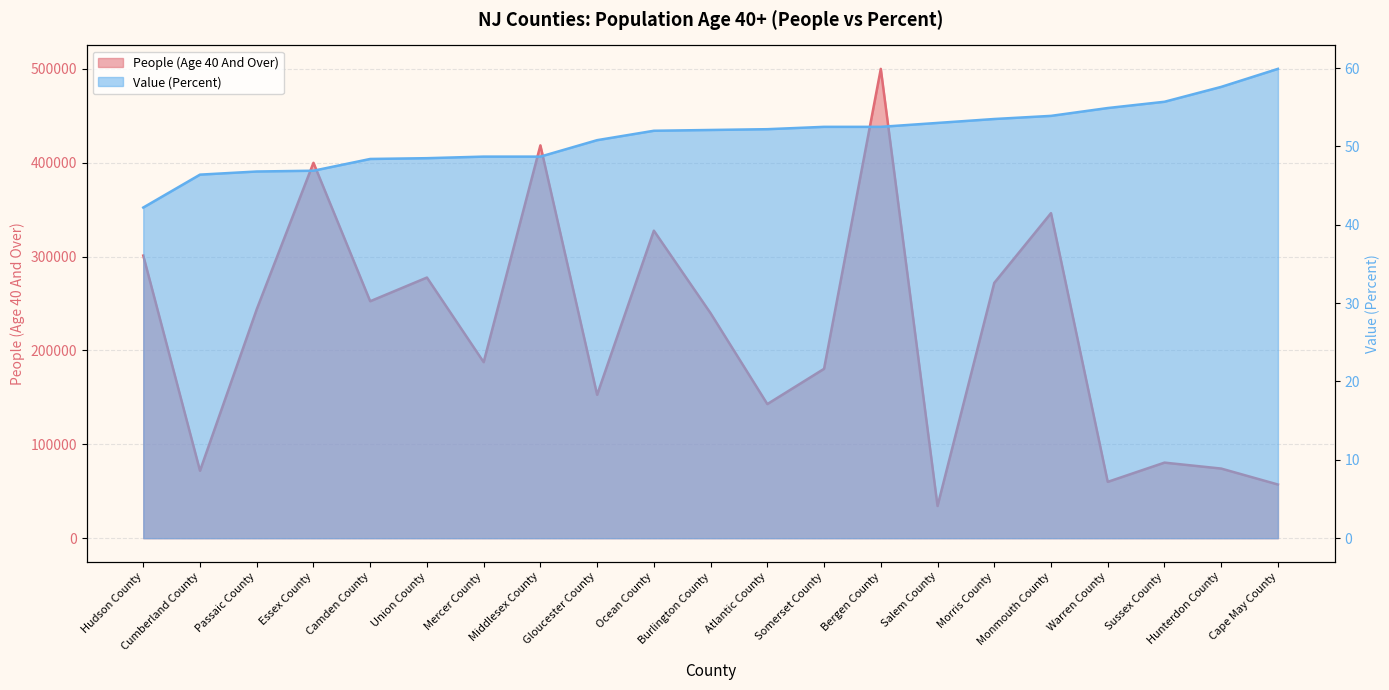

Rank the series at Union County from lowest to highest value.

Value (Percent), People (Age 40 And Over)